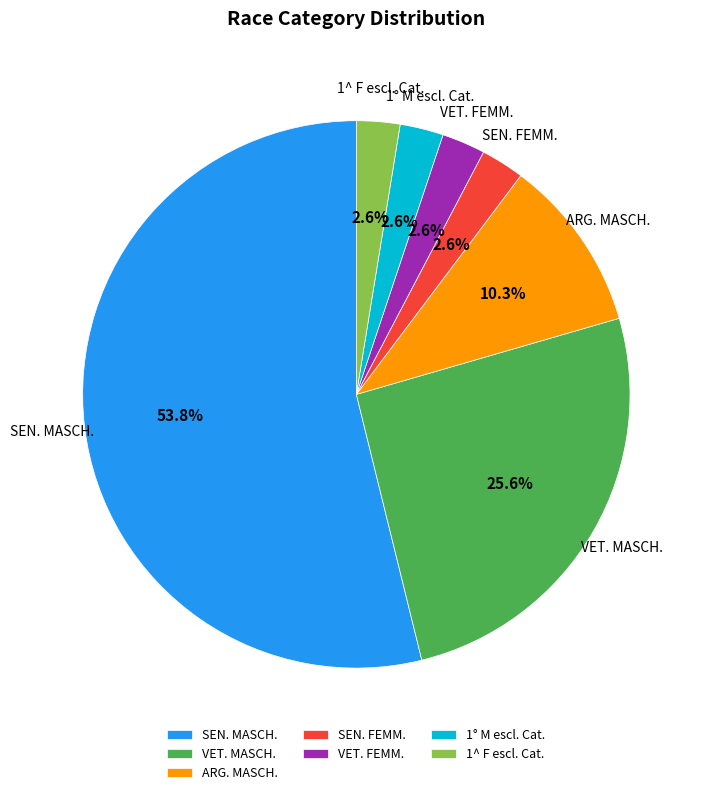

To the nearest percent, what is the combined percentage of 1° M escl. Cat. and SEN. MASCH.?

56%